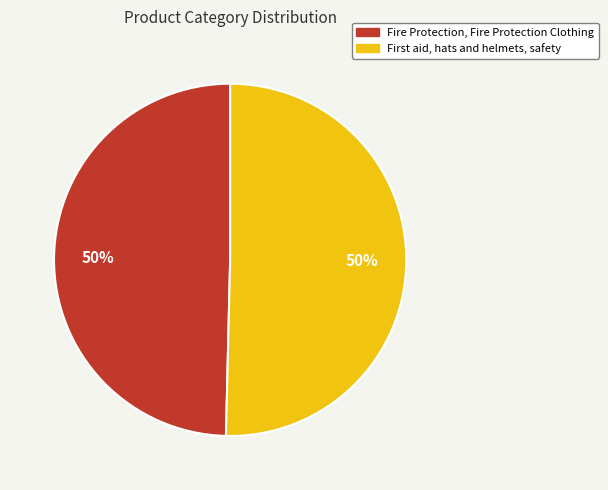

Count the number of slices in the pie.

2